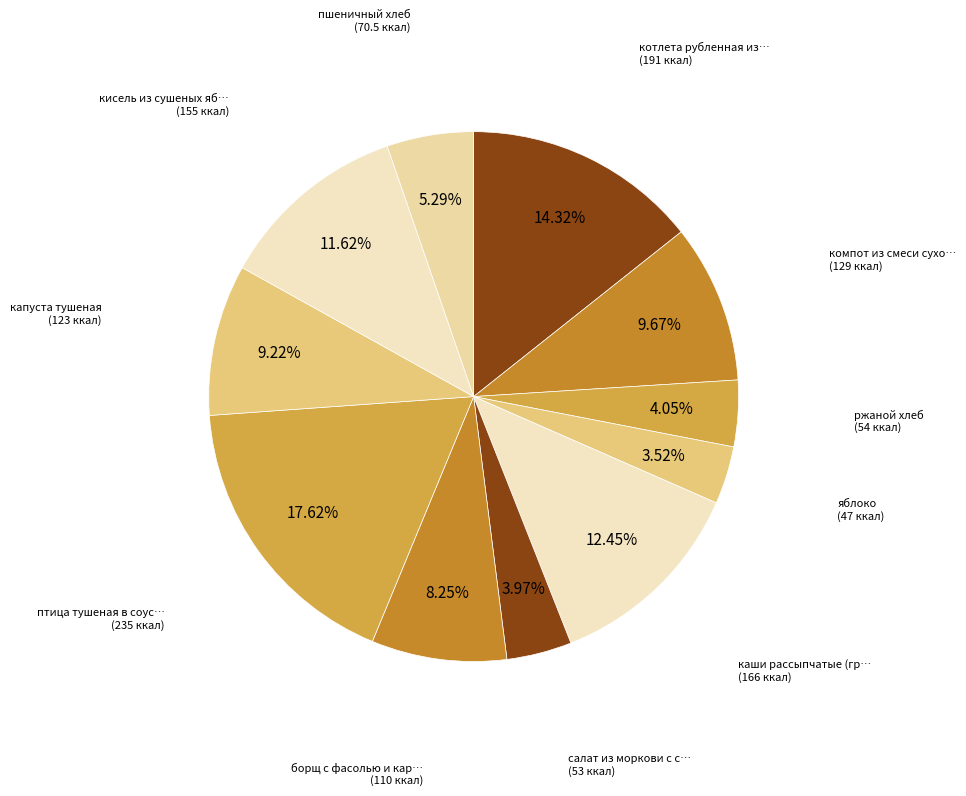

Count the number of slices in the pie.

11